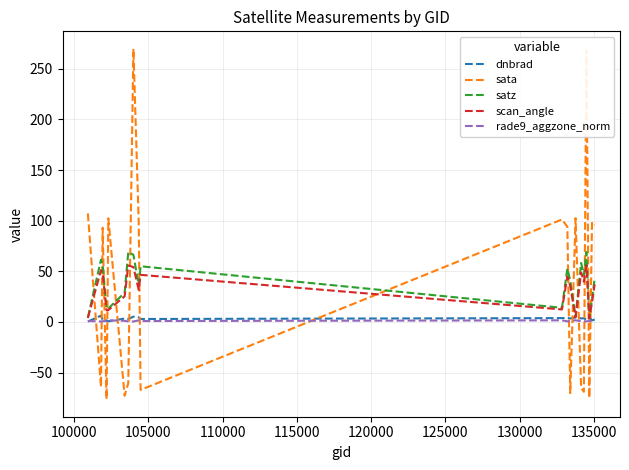

What is the minimum value for rade9_aggzone_norm?

0.5